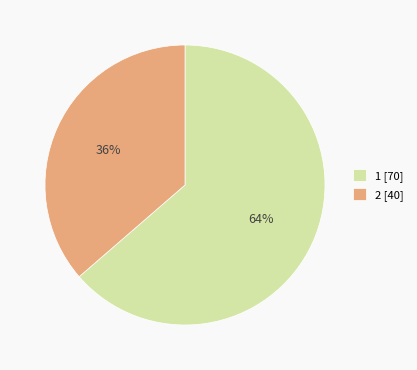

Which slice represents more than half of the pie?

1